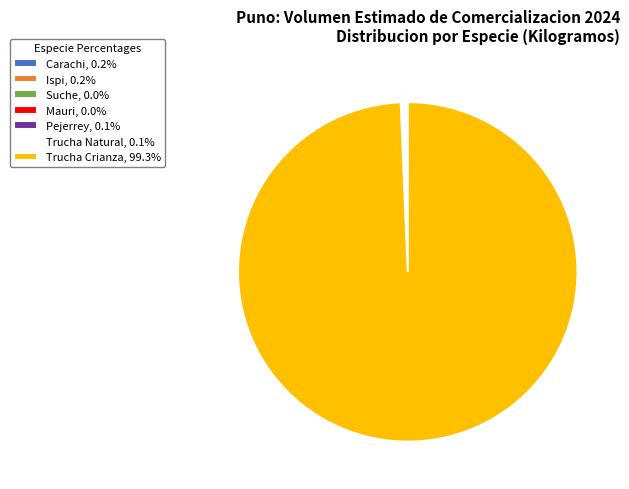

Does Trucha Crianza, 99.3% represent more than half of the total?

Yes